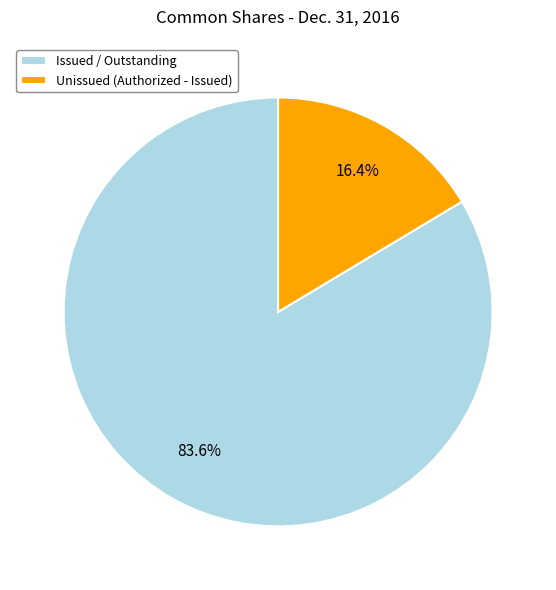

Rank the categories by value from lowest to highest.

Unissued (Authorized - Issued), Issued / Outstanding